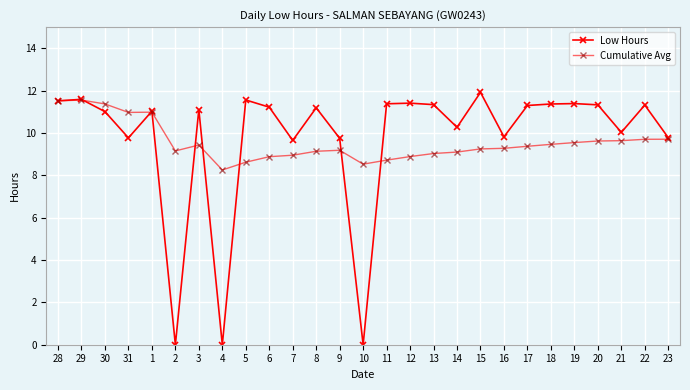

The value of Low Hours at 4 is 0.0. True or false?

True